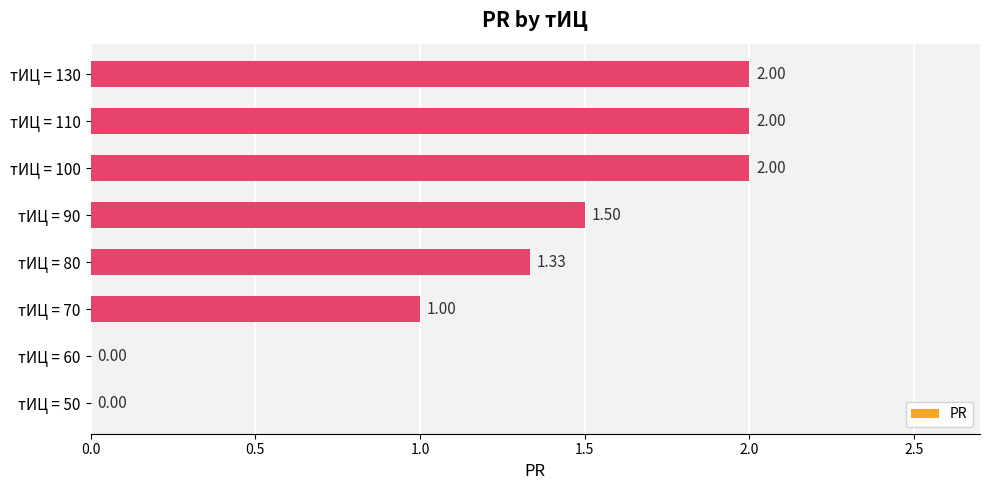

Are the bars grouped side by side (vs. stacked)?

No